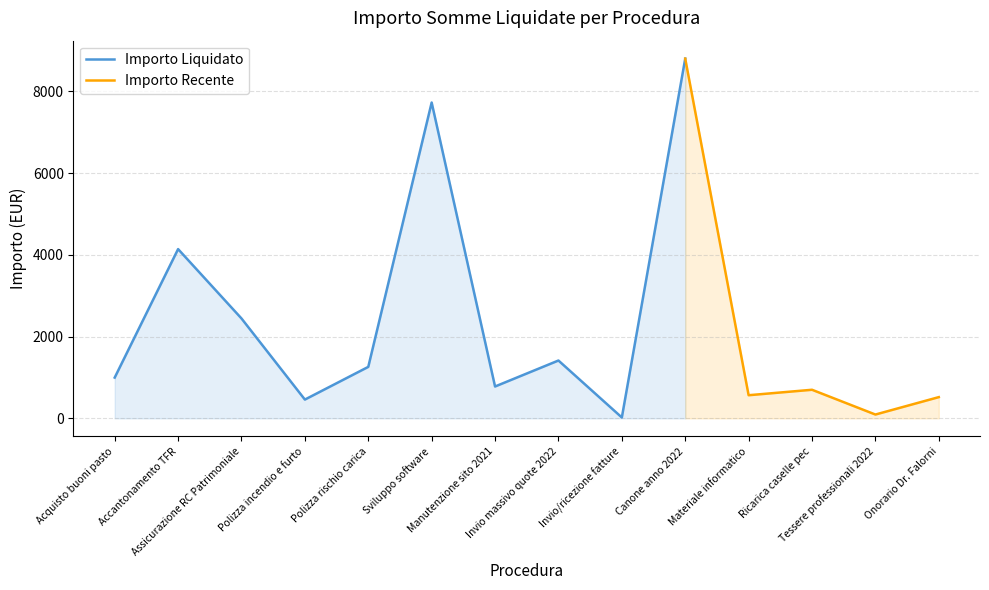

Is it true that the value at Polizza rischio carica is 876.5?

False